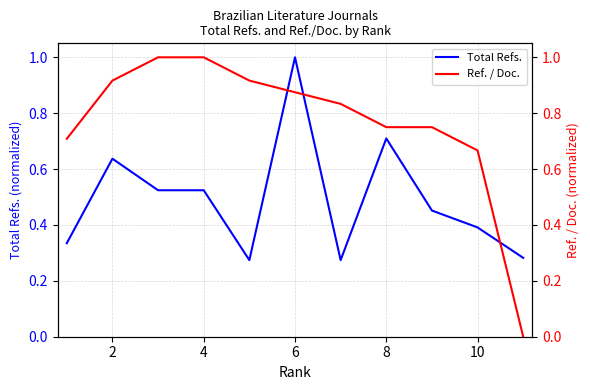

Read the Total Refs. value at 10.

0.4